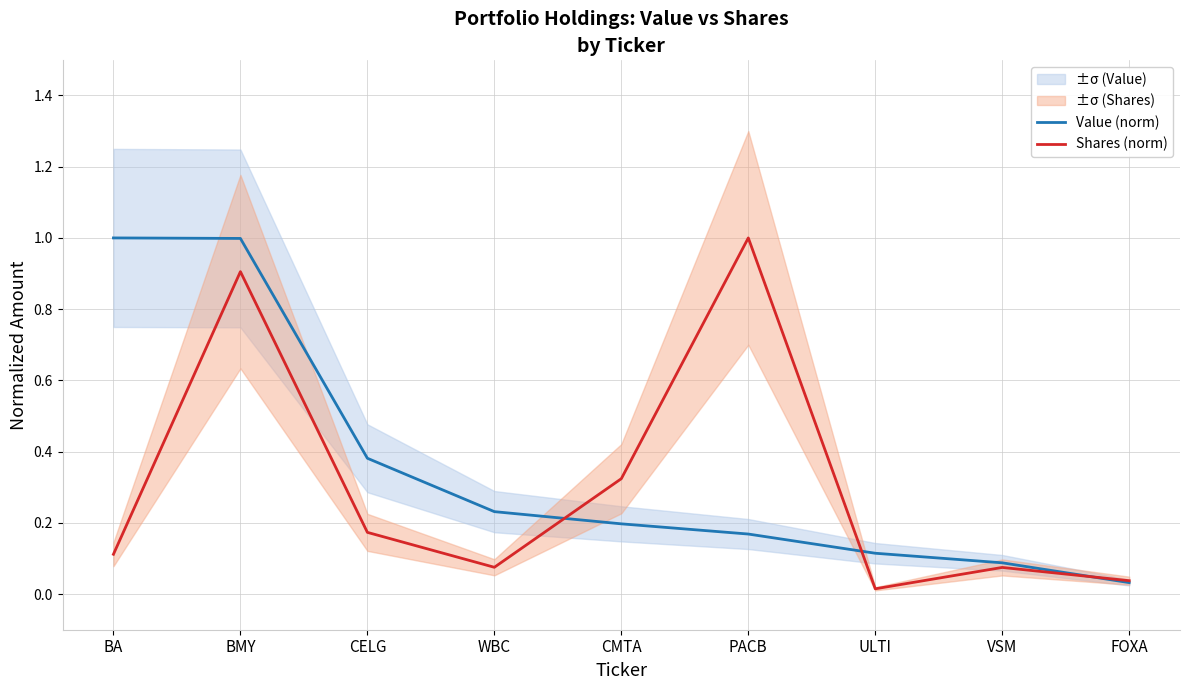

At how many categories does at least one series exceed 0?

9